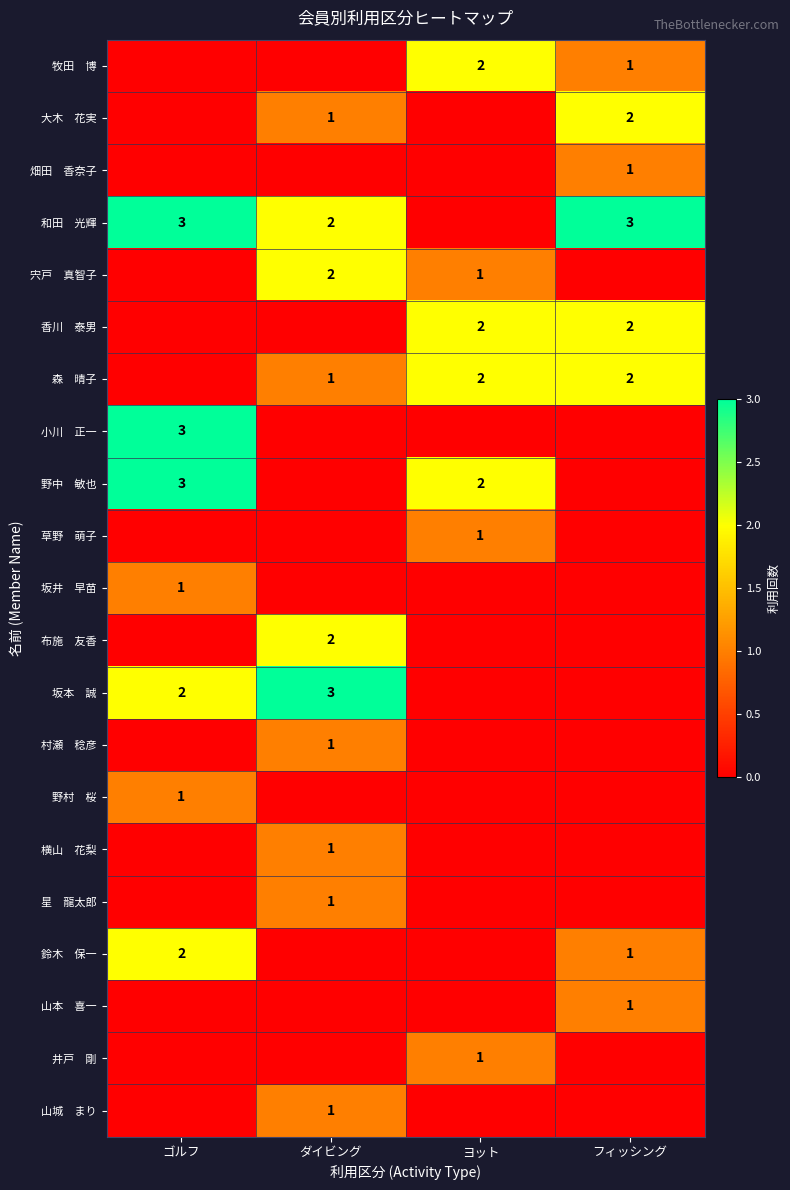

What is the maximum value for 鈴木 保一?

2